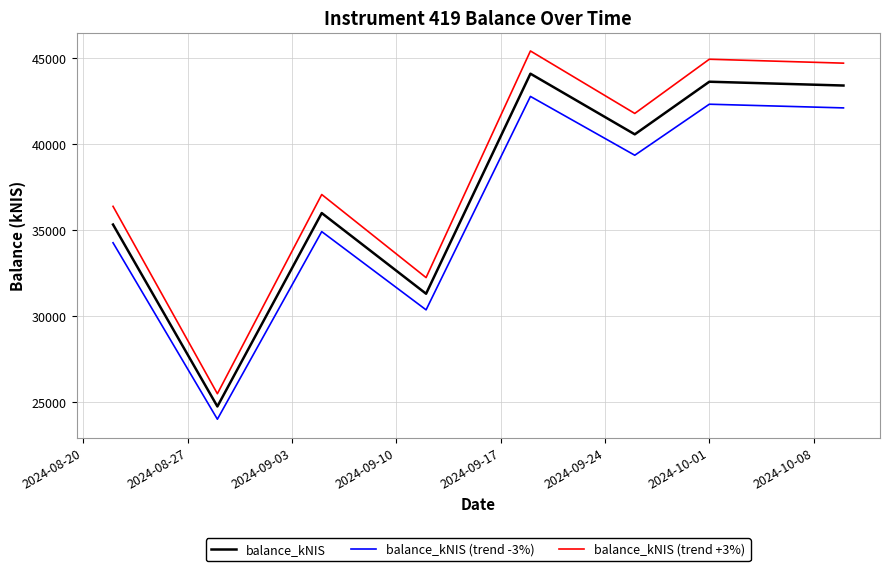

What is the lowest value of the balance_kNIS (trend +3%) series?

25477.6